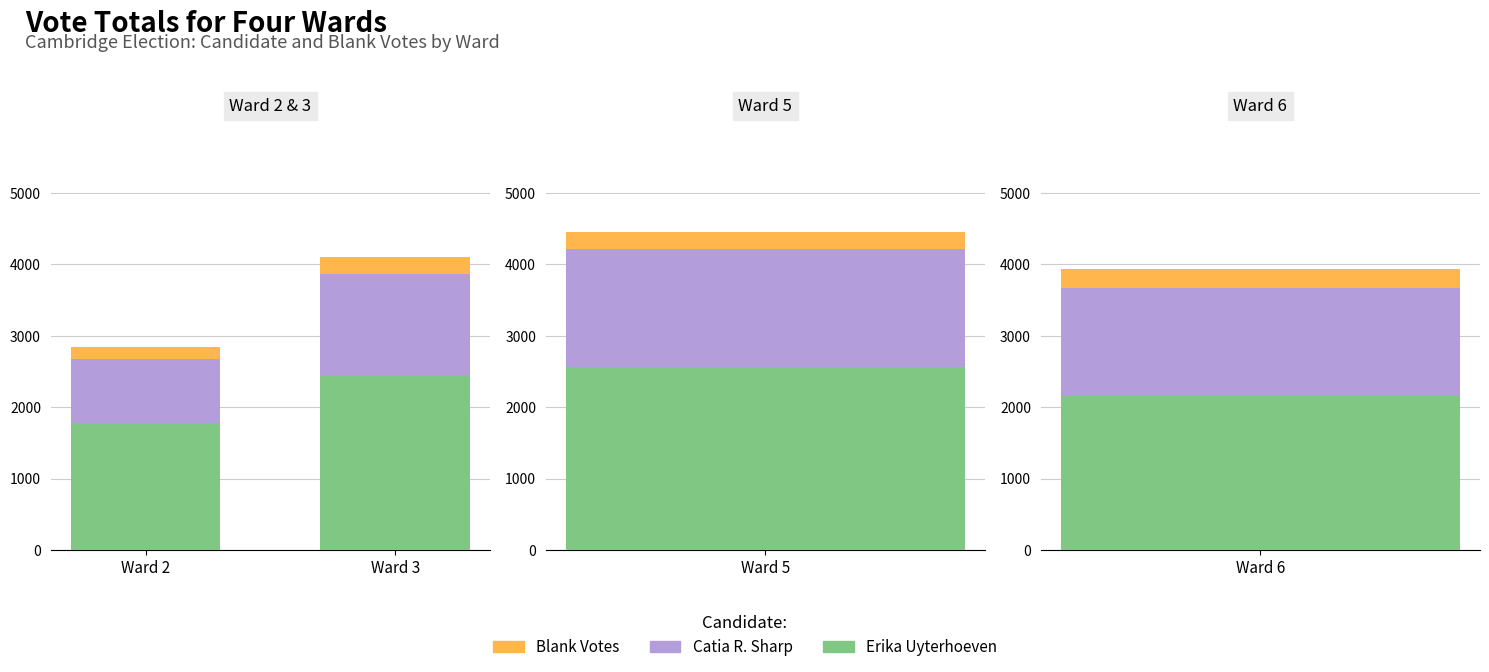

Is it true that Catia R. Sharp equals 900 at Ward 2?

True